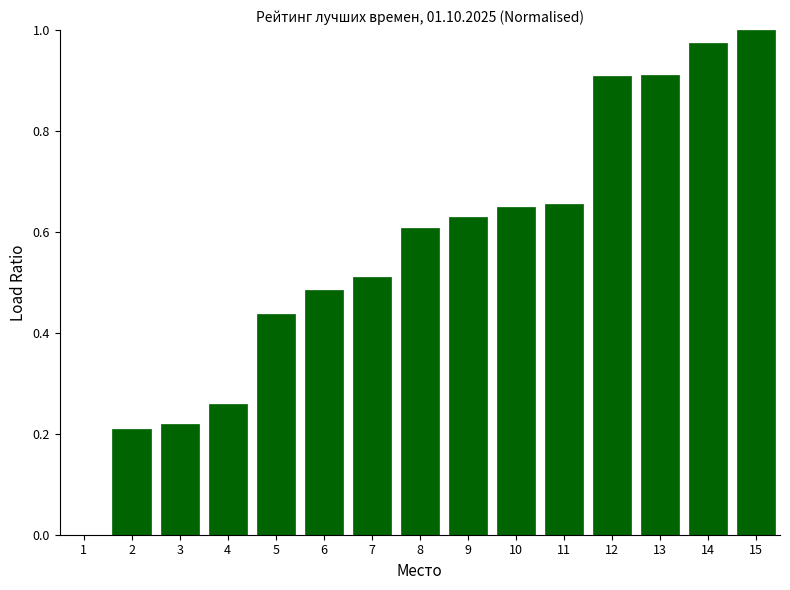

What is the sum of all values?

8.5